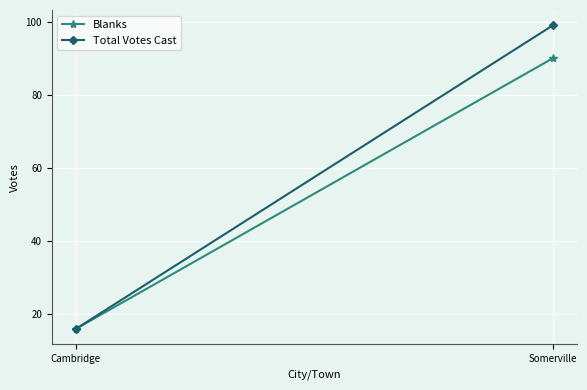

Reading left to right, transcribe all the data shown in this chart.

Blanks: Cambridge=16	Somerville=90
Total Votes Cast: Cambridge=16	Somerville=99